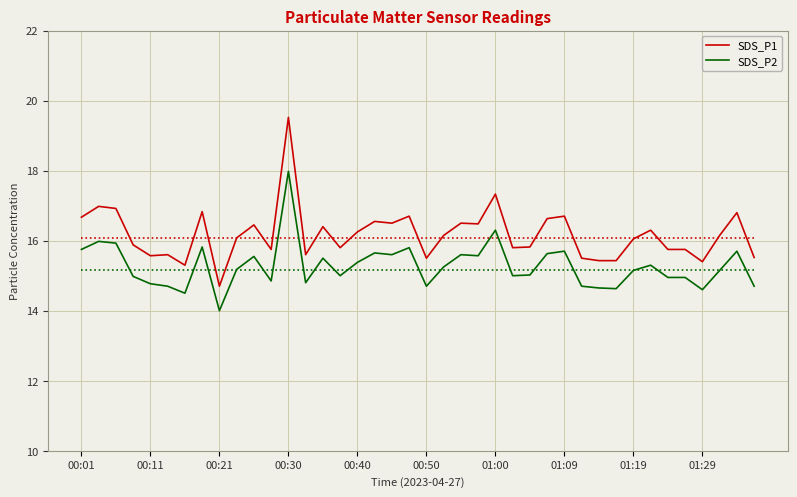

Where does the SDS_P1 series first go above 16?

00:01